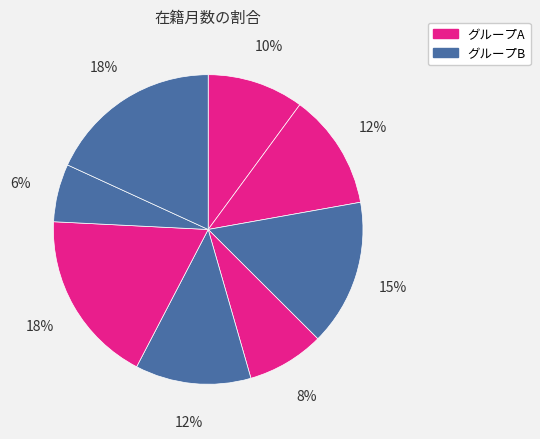

How many segments does this pie chart have?

8